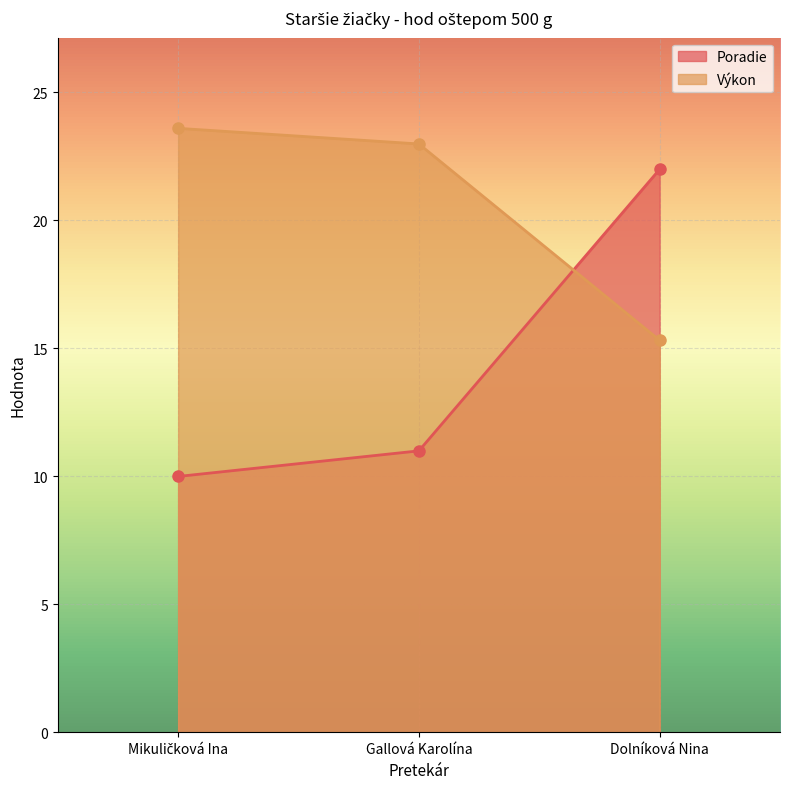

At which category is the sum across all series the highest?

Dolníková Nina